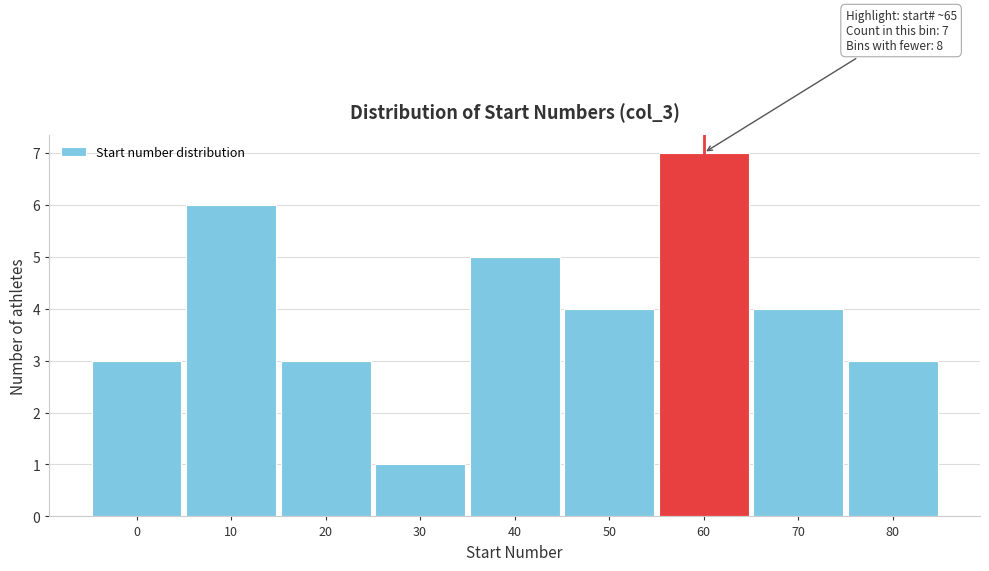

Reading right to left, extract all data points from this chart.

3	4	7	4	5	1	3	6	3